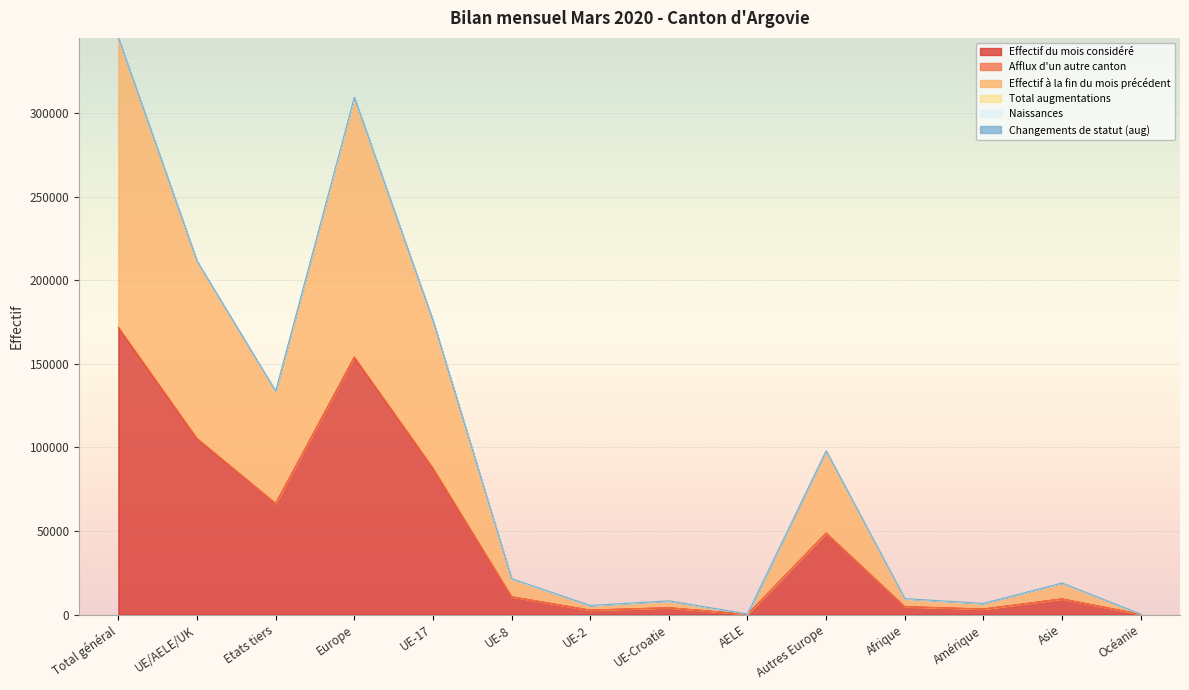

The value of Effectif du mois considéré at Autres Europe is 33542. True or false?

False